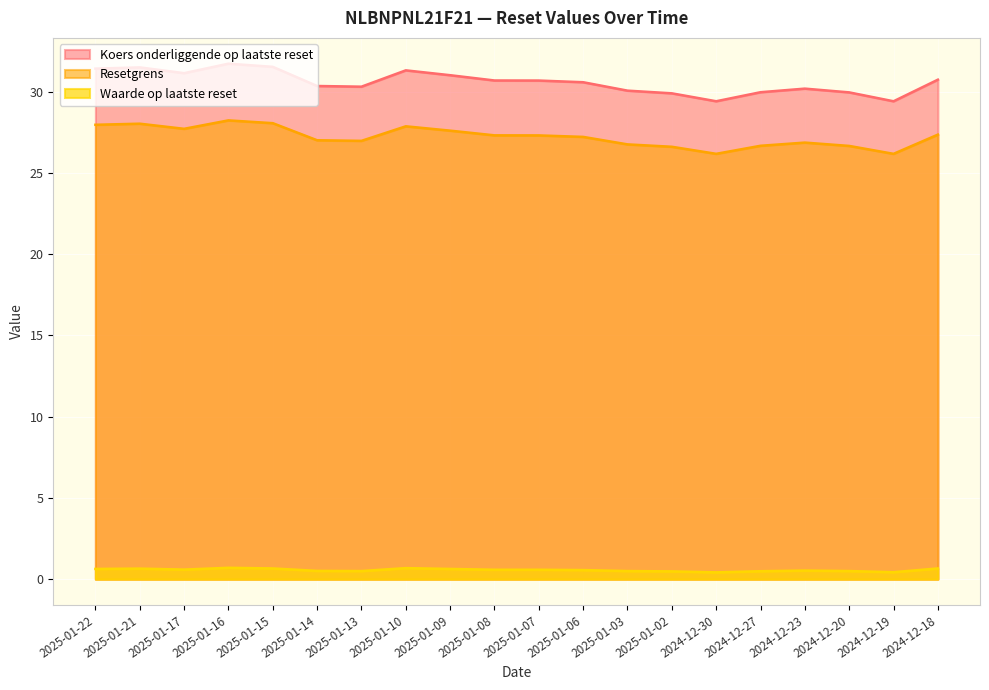

What is the approximate value of Resetgrens at 2024-12-30?

26.2